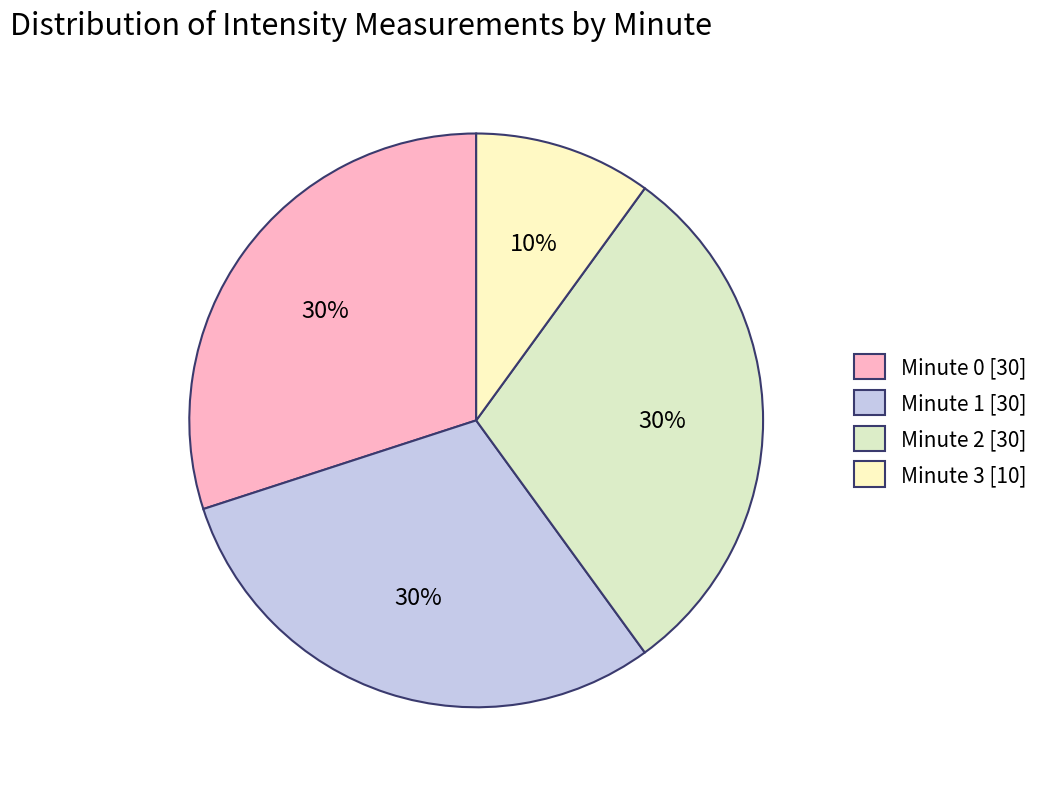

What is the smallest slice in the pie chart?

Minute 3